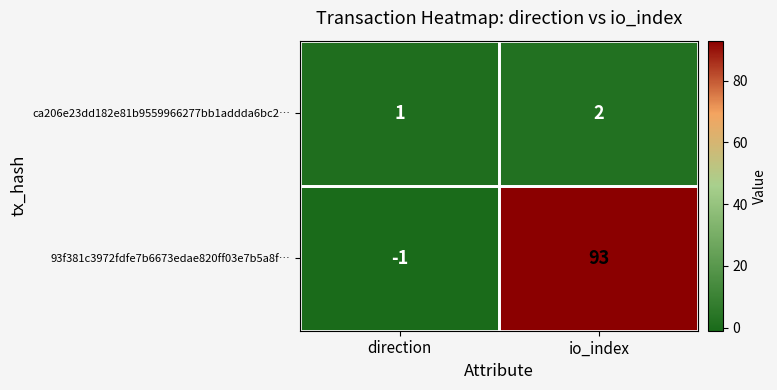

The 93f381c3972fdfe7b6673edae820ff03e7b5a8f… series shows 137 at io_index. True or false?

False